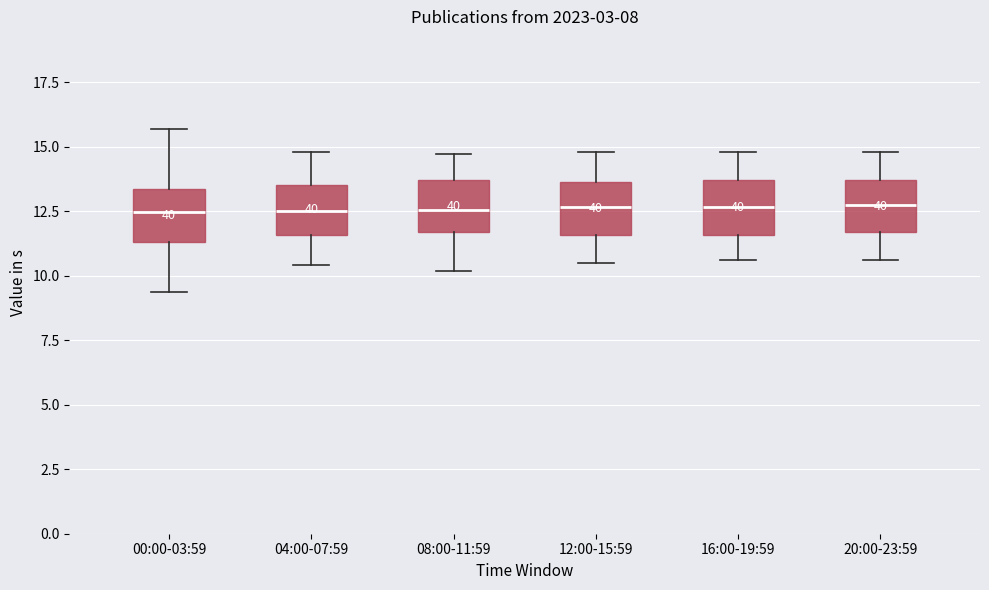

Reading left to right, transcribe this box plot: for each box, give where its median line is, the range the box spans, and where its two whiskers end, as read against the y-axis. The values are not printed on the chart, so give them approximately, as read against the axis.

00:00-03:59: median 12.5, box 11.5 to 13.5, whiskers 9.5 to 15.5
04:00-07:59: median 12.5, box 11.5 to 13.5, whiskers 10.5 to 15.0
08:00-11:59: median 12.5, box 11.5 to 13.5, whiskers 10.0 to 14.5
12:00-15:59: median 12.5, box 11.5 to 13.5, whiskers 10.5 to 15.0
16:00-19:59: median 12.5, box 11.5 to 13.5, whiskers 10.5 to 15.0
20:00-23:59: median 13.0, box 11.5 to 13.5, whiskers 10.5 to 15.0